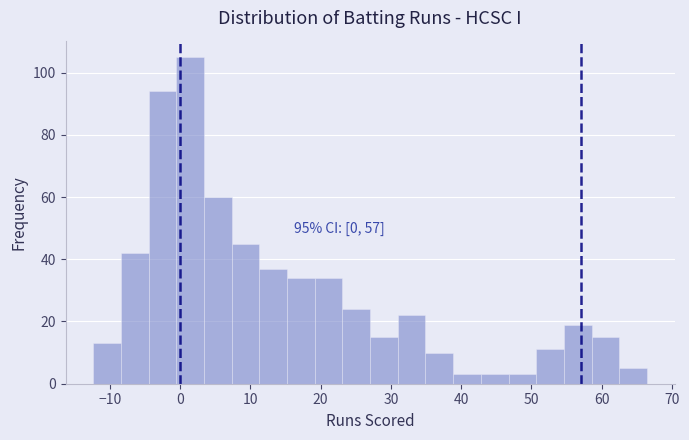

Around what value on the x-axis is the tallest bar? Give the approximate position of its centre, as read against the axis.

1